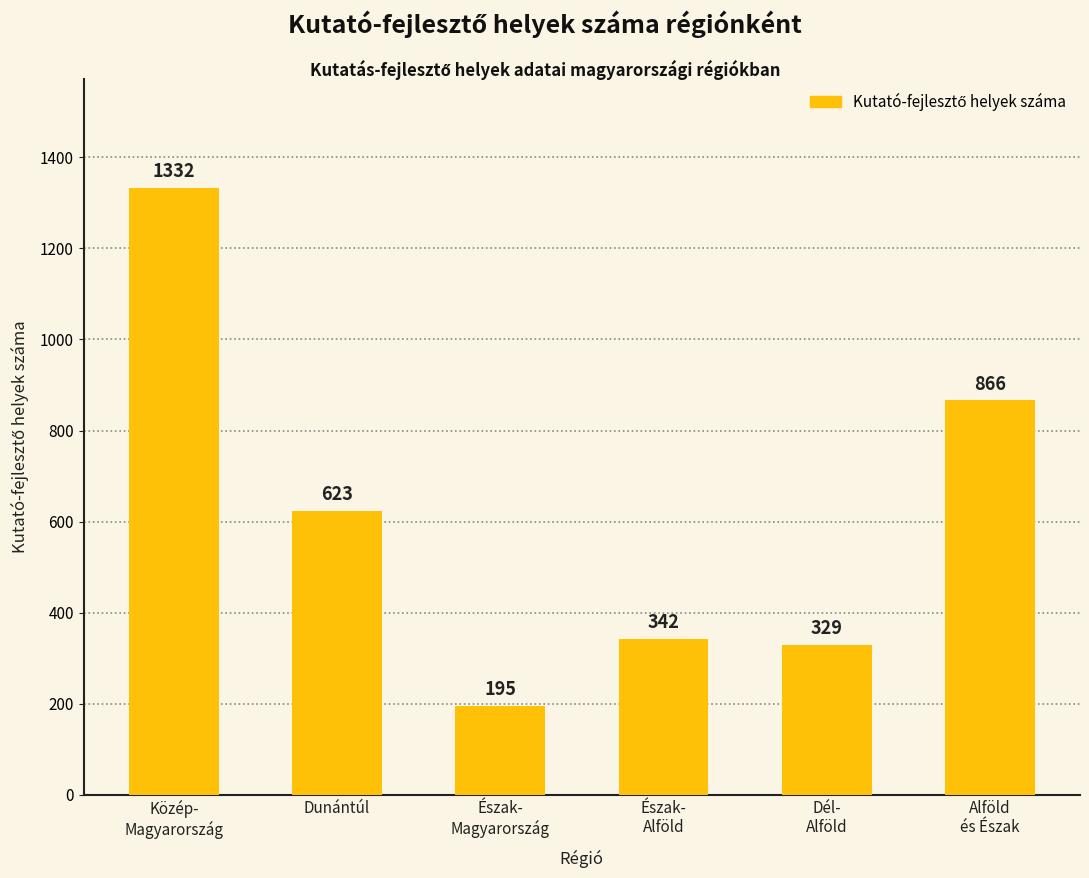

How many data points does each series have?

6